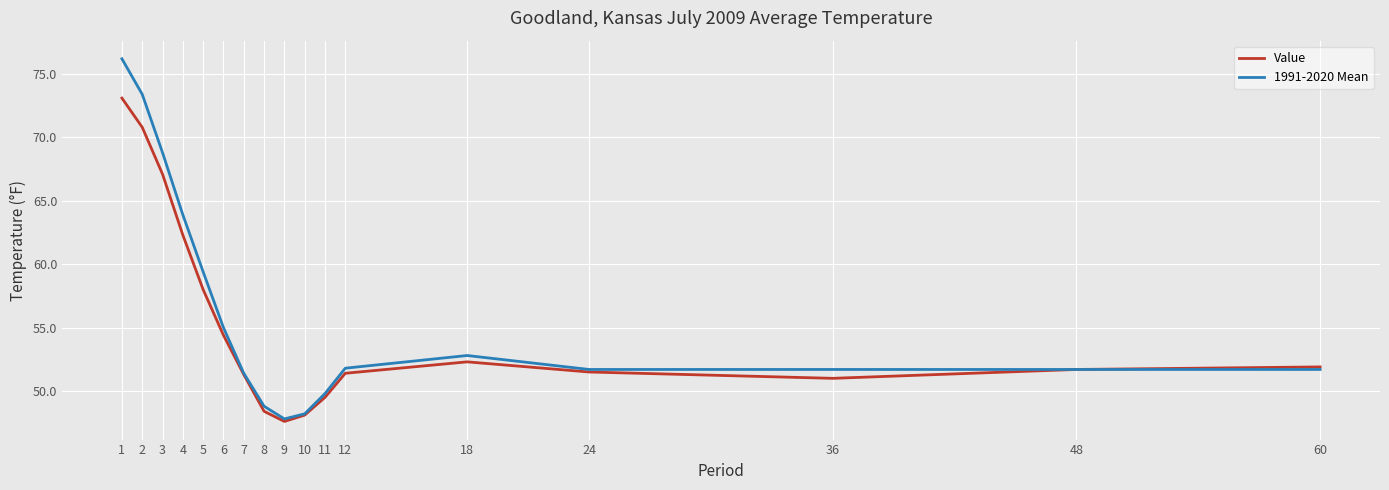

What is the highest value of the 1991-2020 Mean series?

76.2